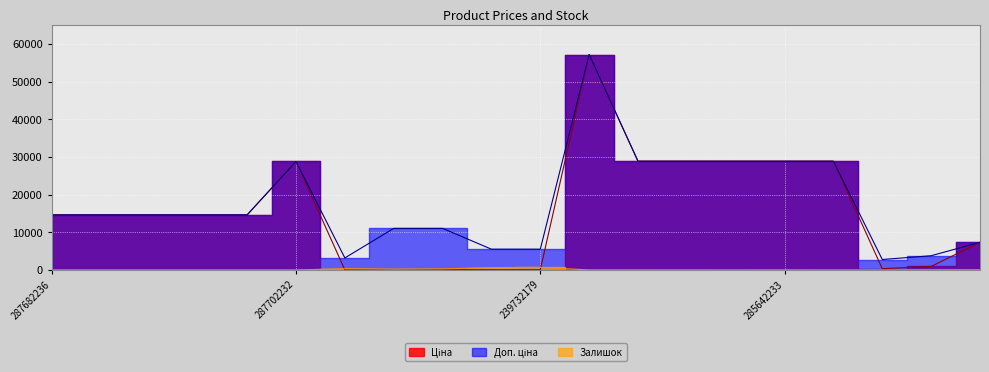

What is the sum of the Ціна values at 285642233 and 287682233?

43539.9